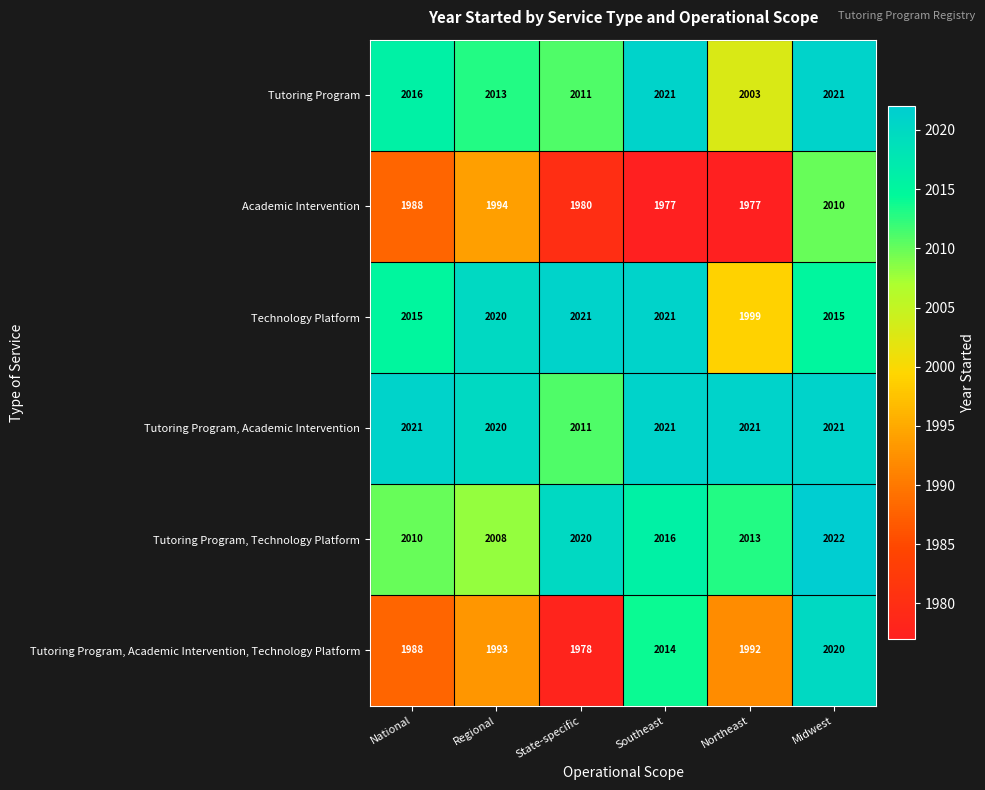

What is the difference between the maximum and second lowest values in the Technology Platform series?

6